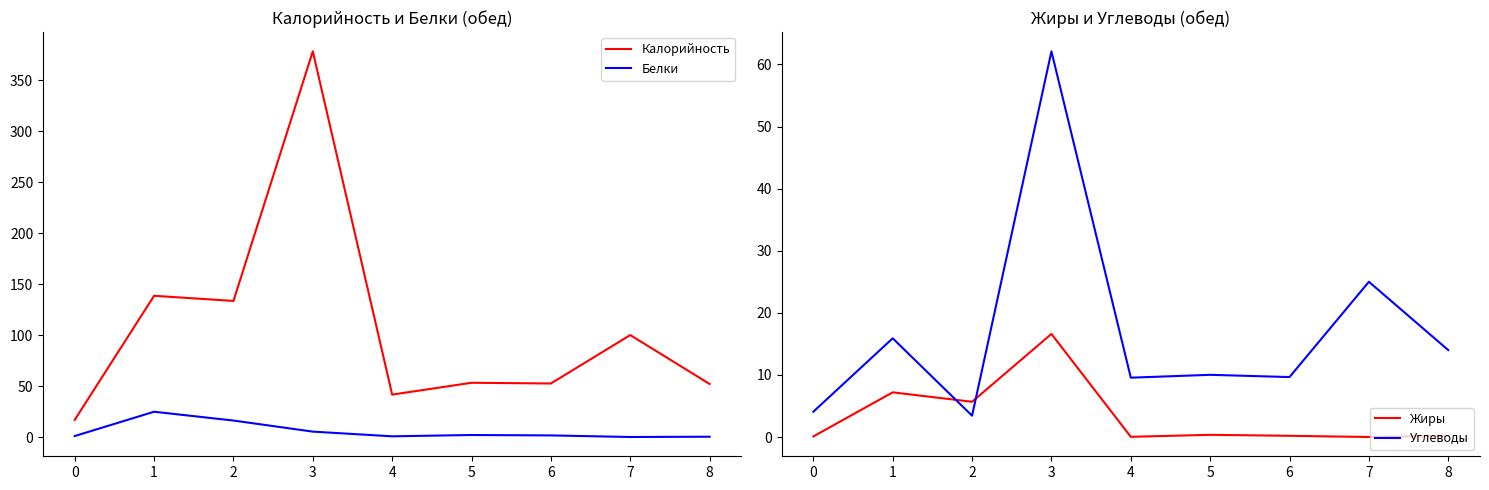

Is it true that Белки equals 0.7 at 4?

True